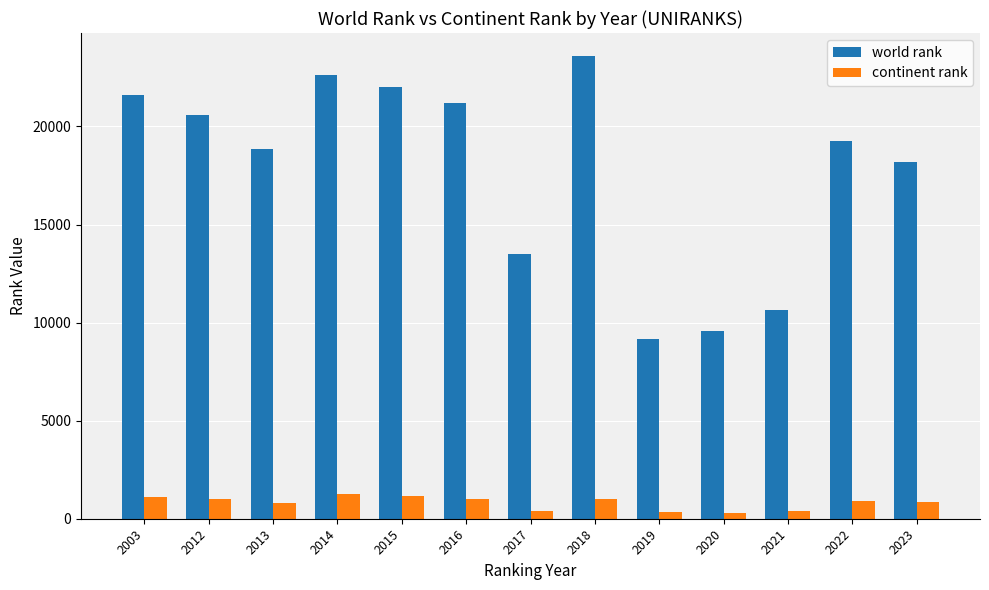

How many bars are there in total?

26